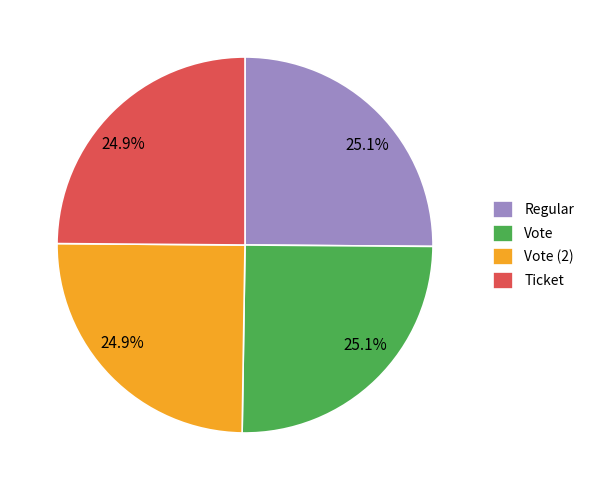

To the nearest percent, what is the average slice percentage?

25%